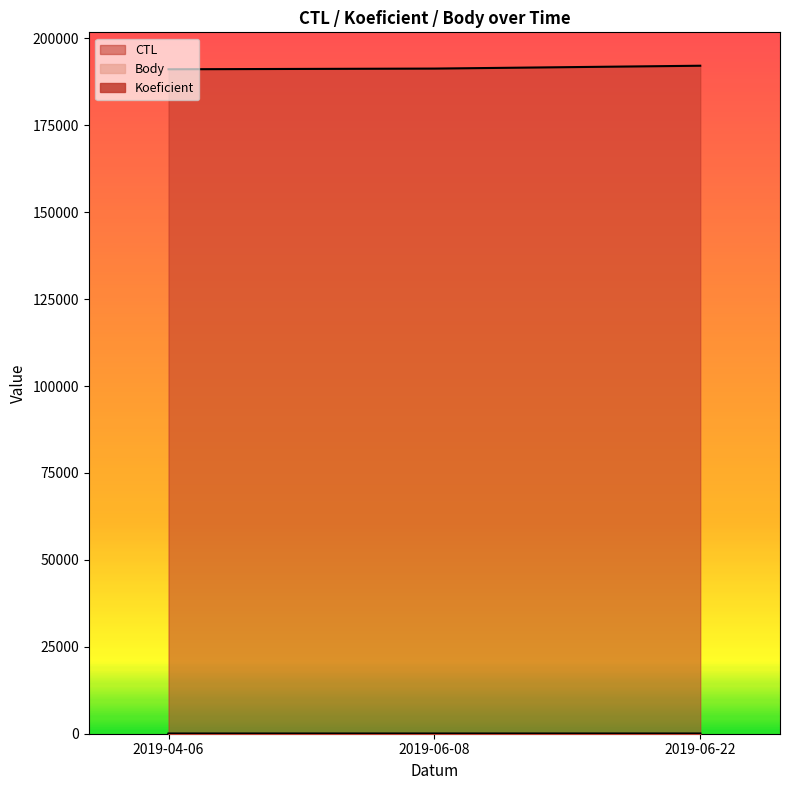

What is the lowest value of the Koeficient series?

2